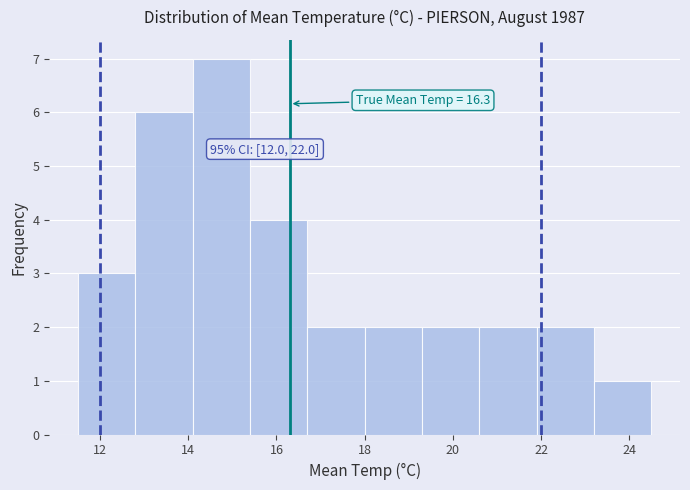

Over which range of the x-axis is the bar tallest?

14.1 to 15.4